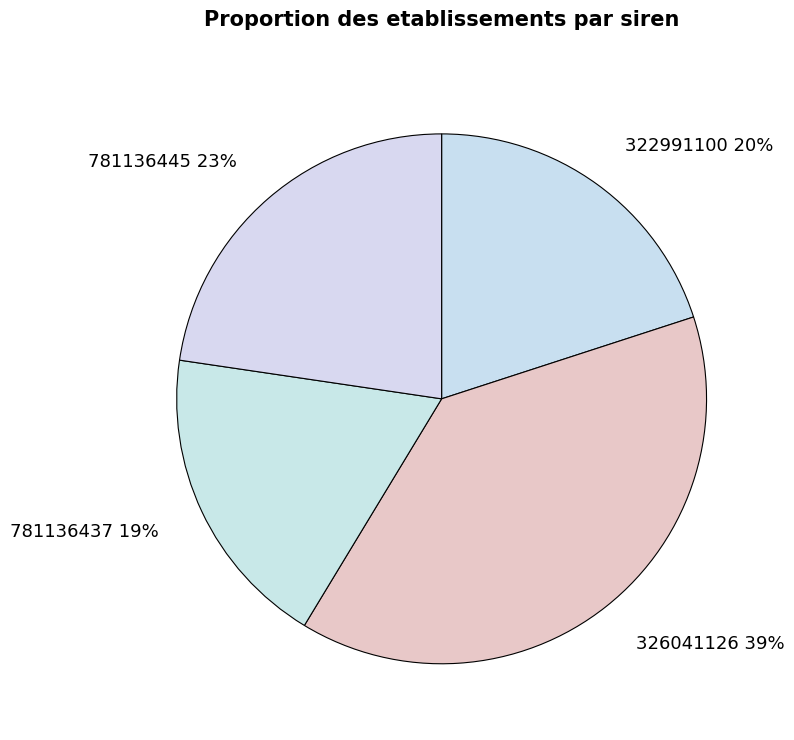

What is the largest slice in the pie chart?

326041126